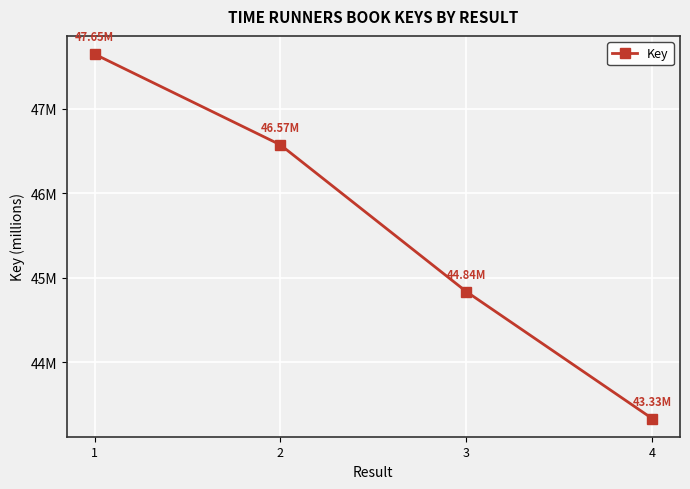

The value at 4 is 43330724. True or false?

True